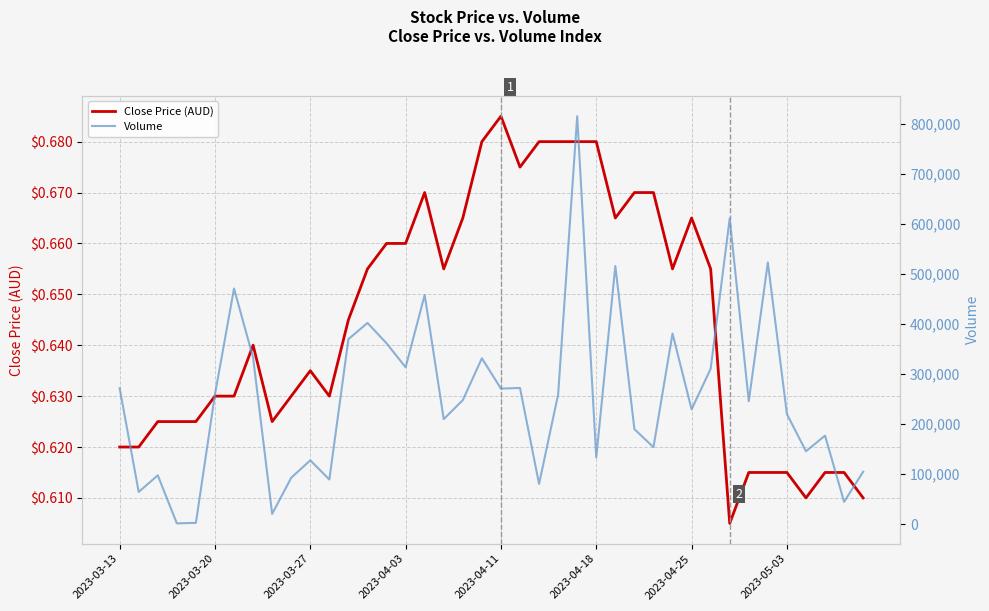

What is the lowest value of the Close Price (AUD) series?

0.6